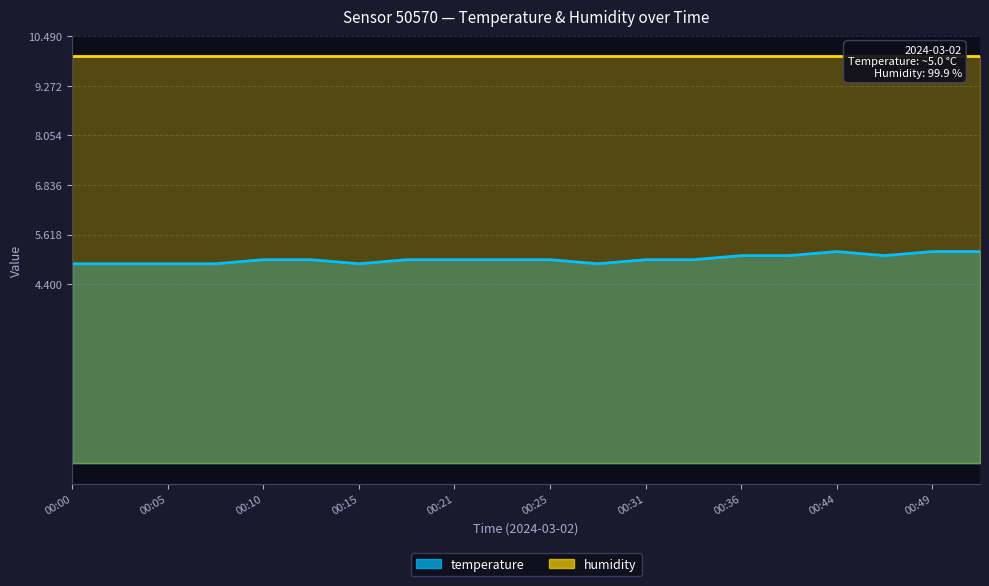

How many points are lower than both their immediate neighbors (excluding endpoints)?

3